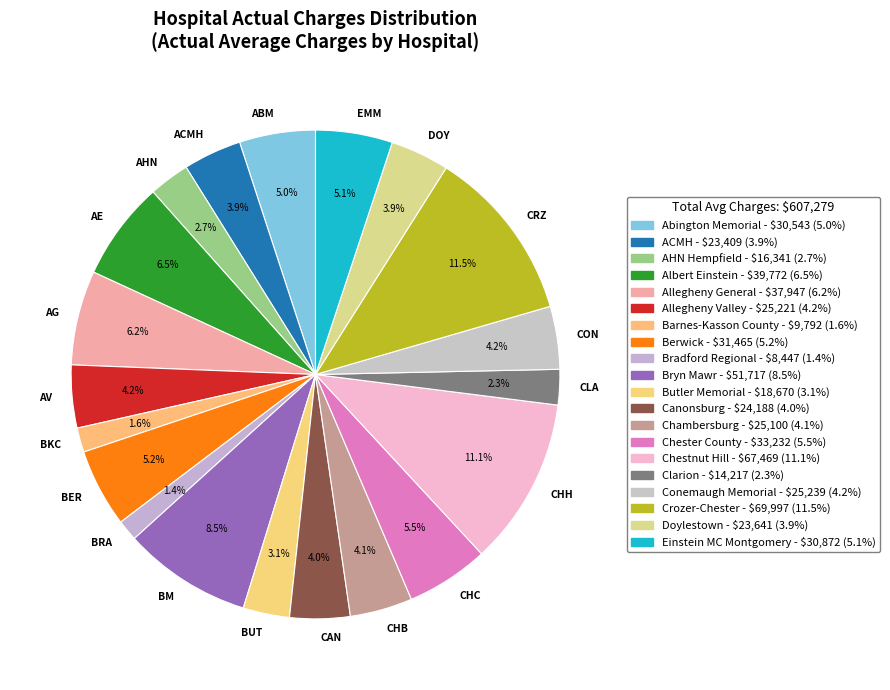

Between BKC and BER, which is larger?

BER